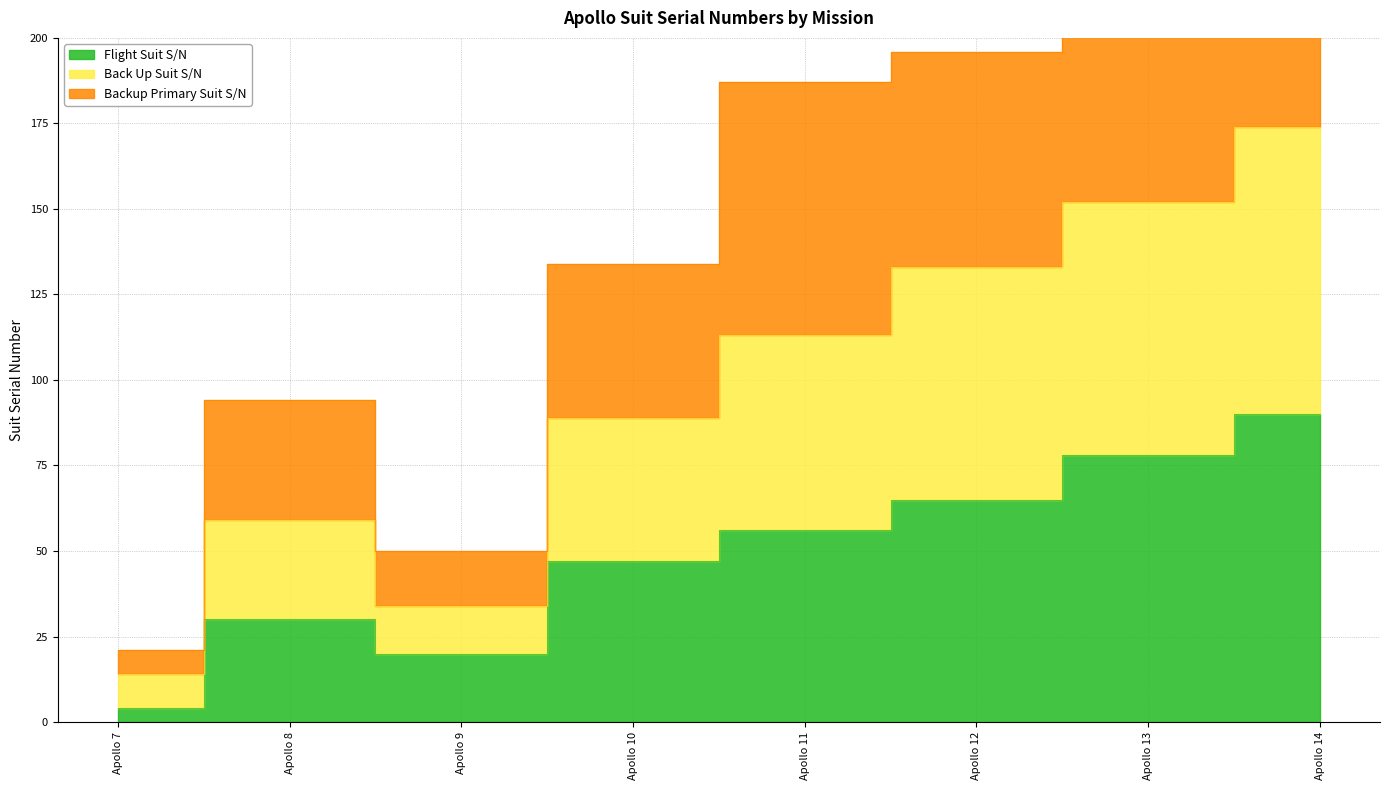

What is the value of the Backup Primary Suit S/N point at the 4th from the left?

134